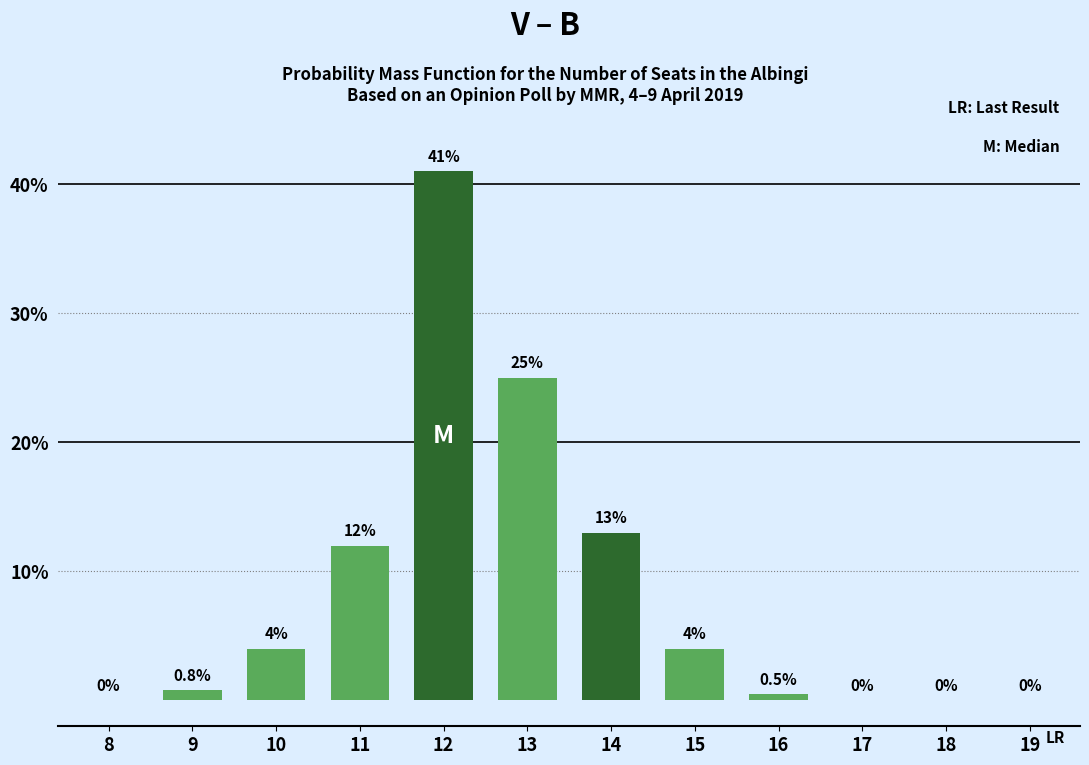

Reading left to right, what are all the values shown in this chart?

8=0.0	9=0.8	10=4.0	11=12.0	12=41.0	13=25.0	14=13.0	15=4.0	16=0.5	17=0.0	18=0.0	19=0.0